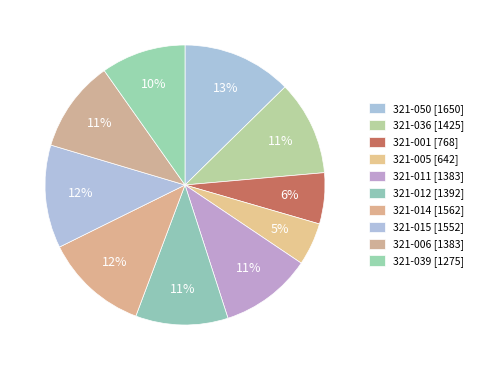

What is the ratio of the value at 321-039 to the value at 321-001?

1.7